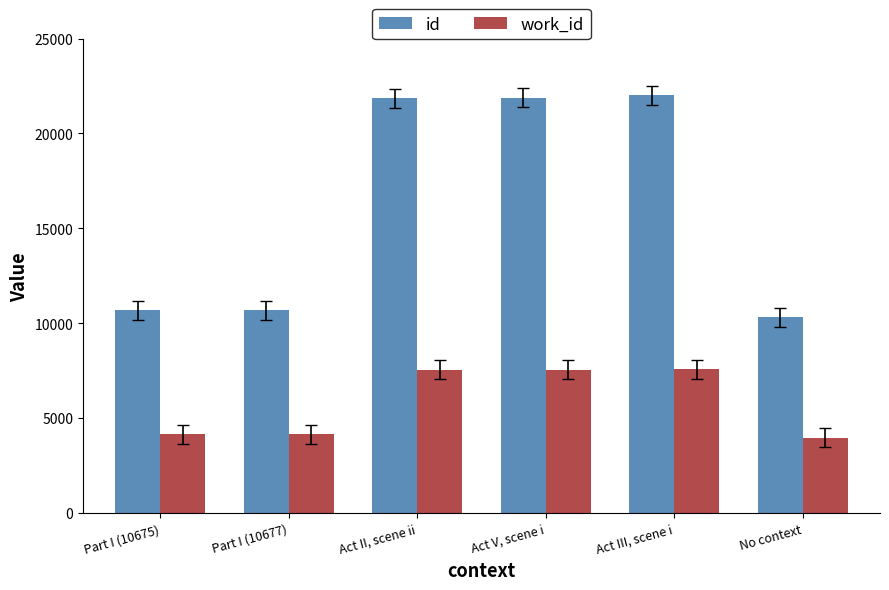

Which series has the widest spread of values?

id